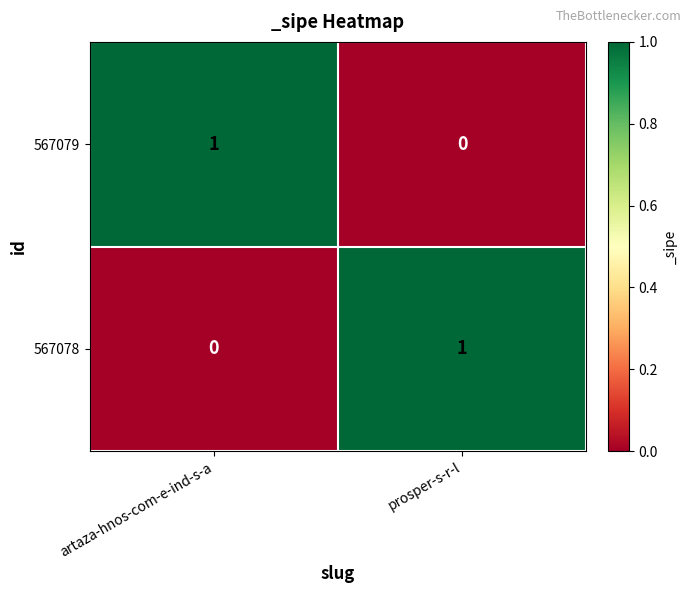

Count the number of data series in this chart.

2